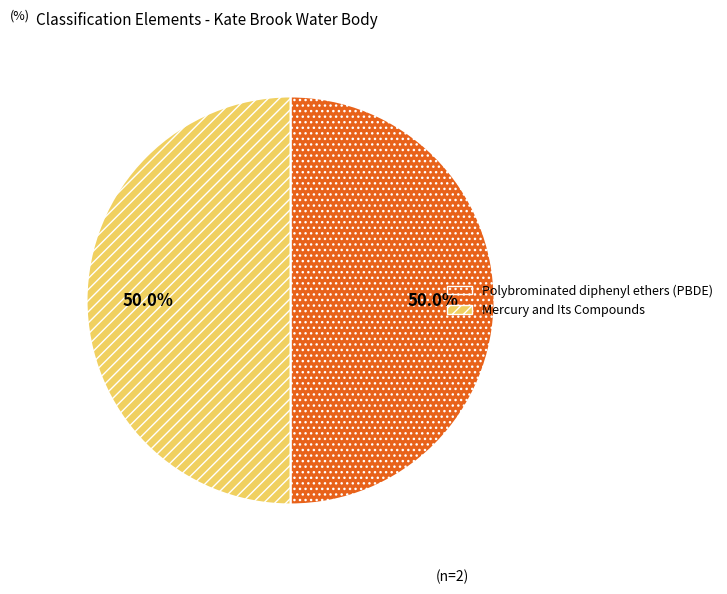

How many slices are in this pie chart?

2